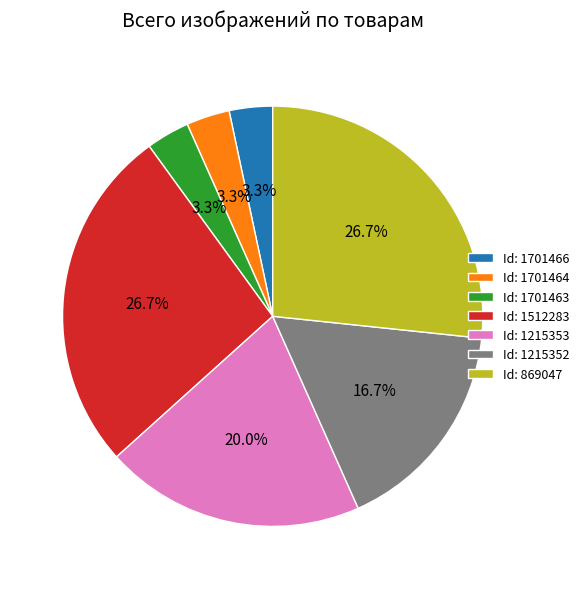

Approximately how many times larger is the value at Id: 869047 compared to Id: 1215352?

1.6